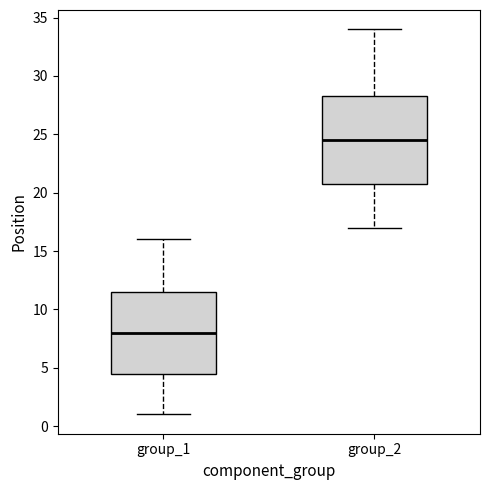

Reading left to right, transcribe this box plot: for each box, give where its median line is, the range the box spans, and where its two whiskers end, as read against the y-axis. The values are not printed on the chart, so give them approximately, as read against the axis.

group_1: median 8.0, box 4.5 to 11.5, whiskers 1.0 to 16.0
group_2: median 24.5, box 21.0 to 28.5, whiskers 17.0 to 34.0